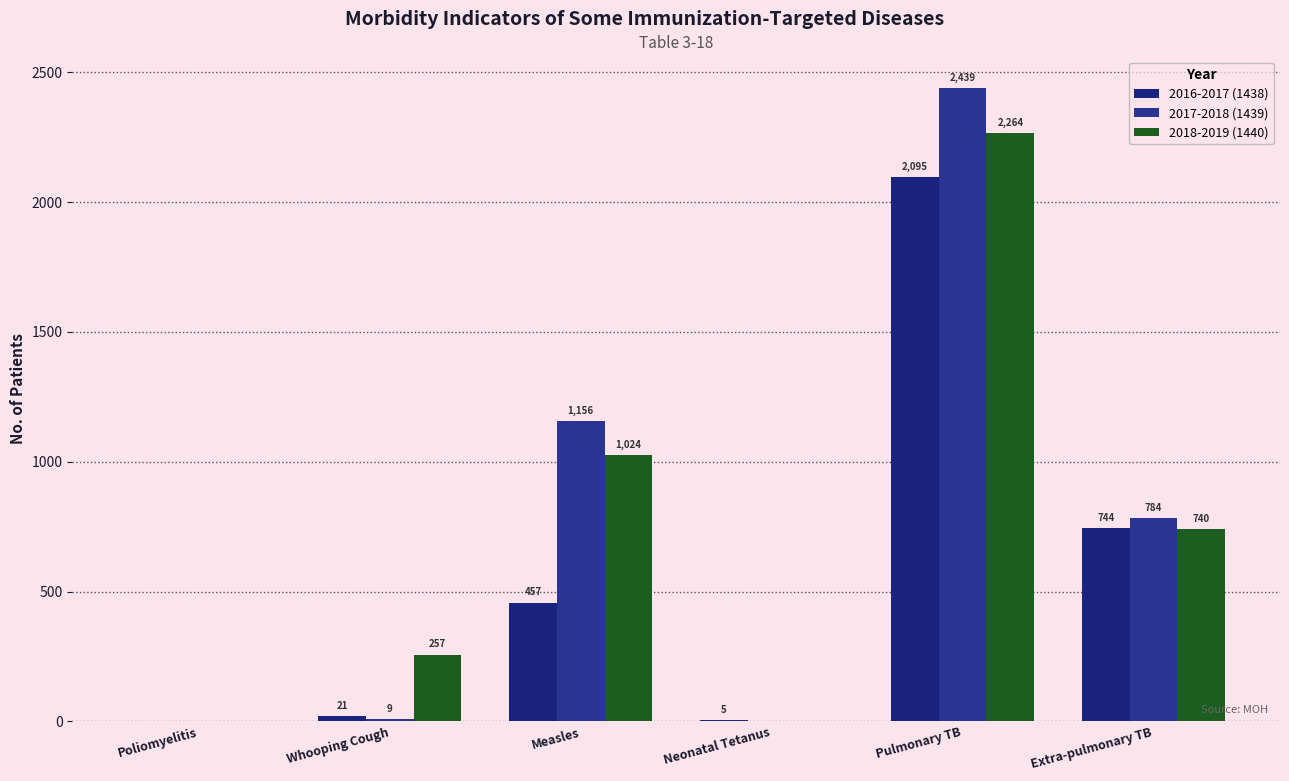

Reading left to right, transcribe all the data shown in this chart.

2016-2017 (1438): Poliomyelitis=0	Whooping Cough=21	Measles=457	Neonatal Tetanus=5	Pulmonary TB=2095	Extra-pulmonary TB=744
2017-2018 (1439): Poliomyelitis=0	Whooping Cough=9	Measles=1156	Neonatal Tetanus=0	Pulmonary TB=2439	Extra-pulmonary TB=784
2018-2019 (1440): Poliomyelitis=0	Whooping Cough=257	Measles=1024	Neonatal Tetanus=0	Pulmonary TB=2264	Extra-pulmonary TB=740